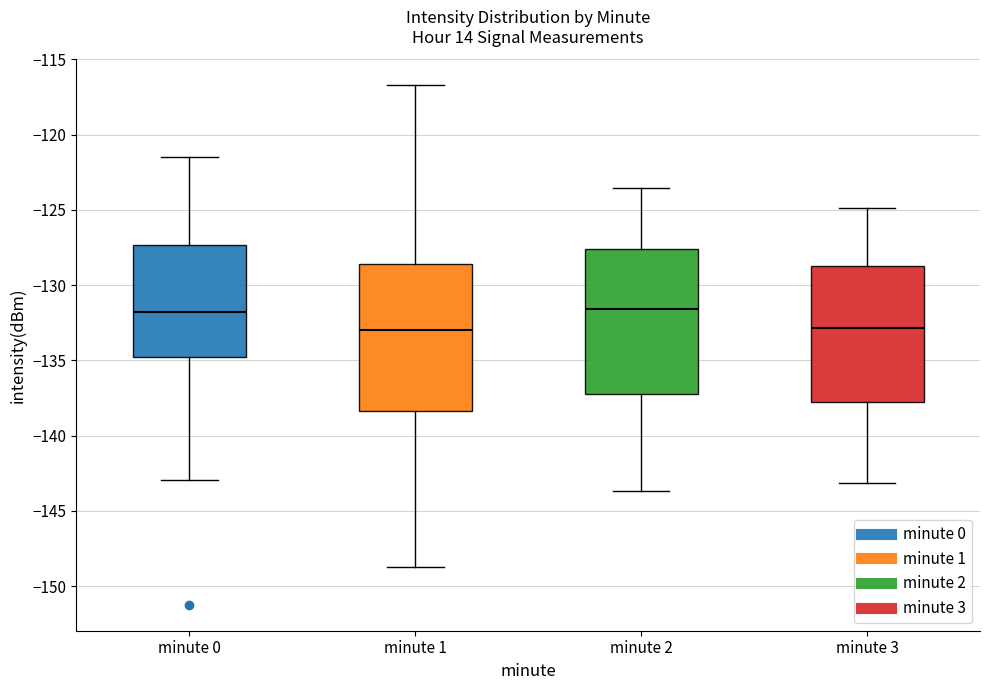

Reading left to right, read every box against the y-axis: the position of its median line, the range the box covers, and the ends of its whiskers. The values are not printed on the chart, so give them approximately, as read against the axis.

minute 0: median -132.0, box -135.0 to -127.5, whiskers -143.0 to -121.5
minute 1: median -133.0, box -138.5 to -128.5, whiskers -149.0 to -116.5
minute 2: median -131.5, box -137.0 to -127.5, whiskers -143.5 to -123.5
minute 3: median -133.0, box -138.0 to -128.5, whiskers -143.0 to -125.0